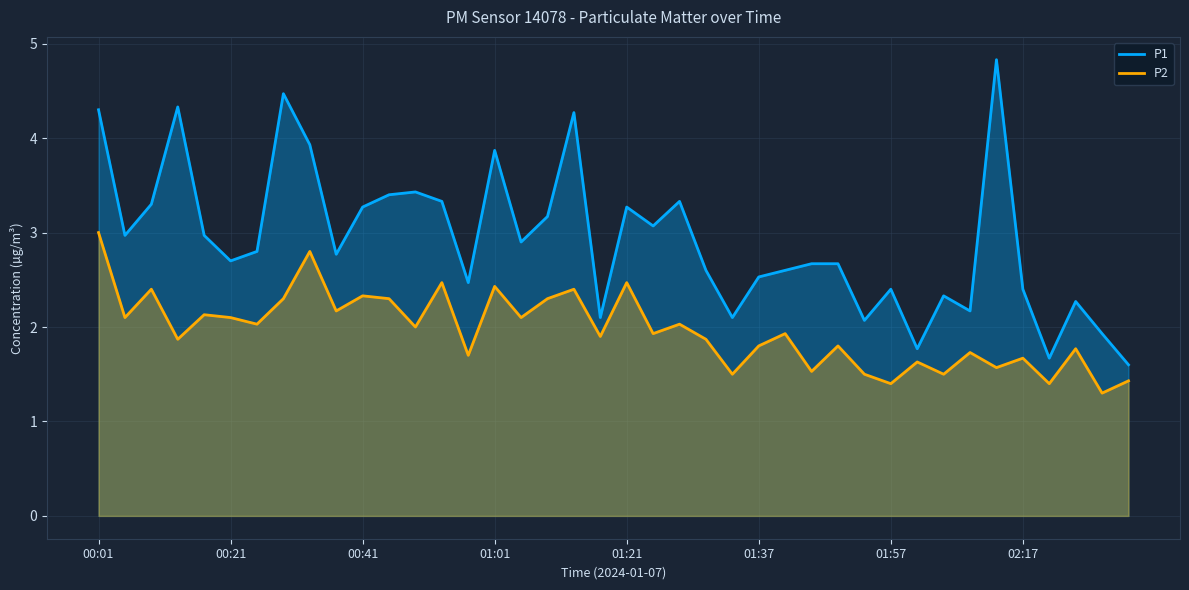

What is the greatest value displayed?

4.8